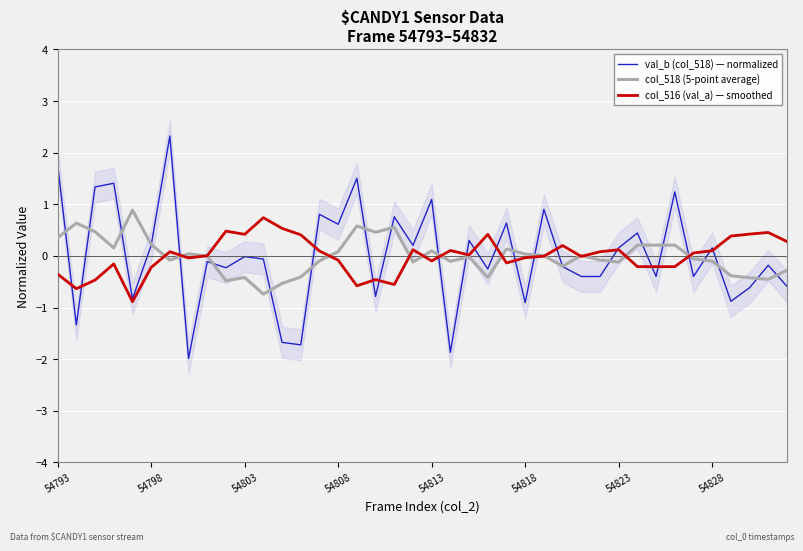

What is the greatest value displayed?

2.3